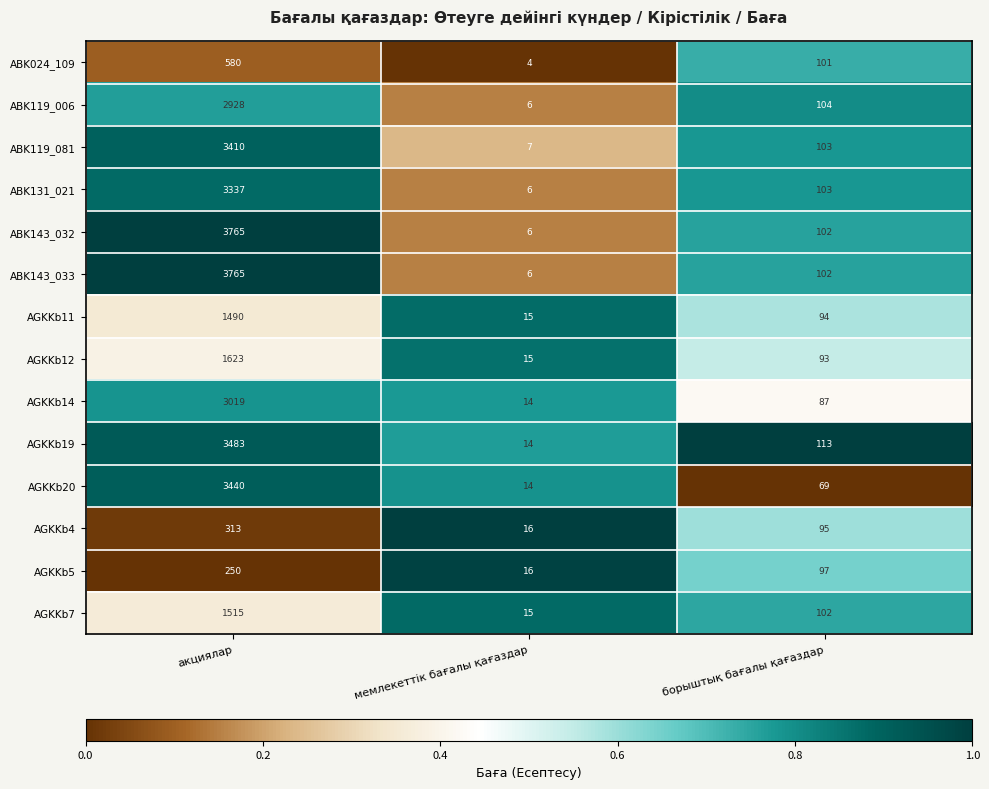

At which category is the sum across all series the highest?

акциялар